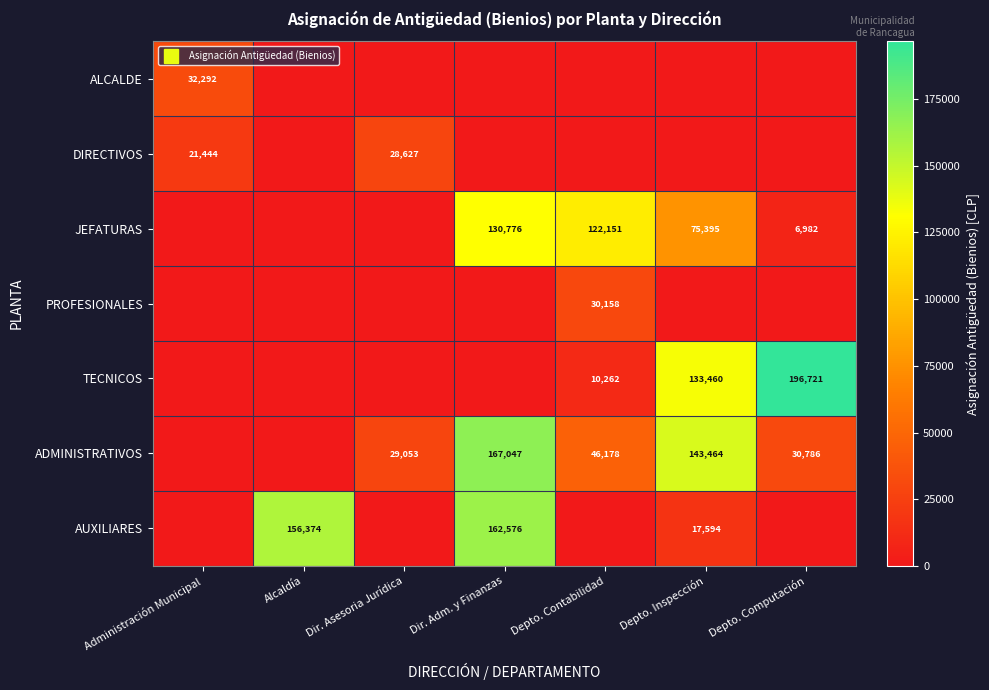

What is the greatest value displayed?

196721